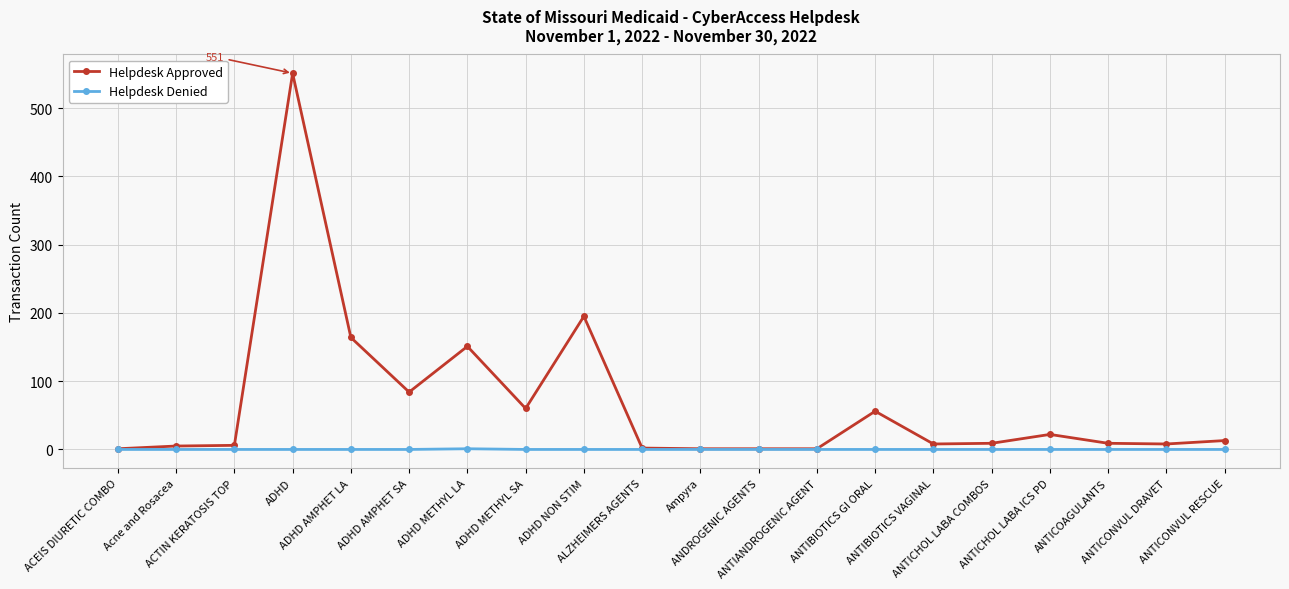

What is the label of the 6th point from the left?

ADHD AMPHET SA